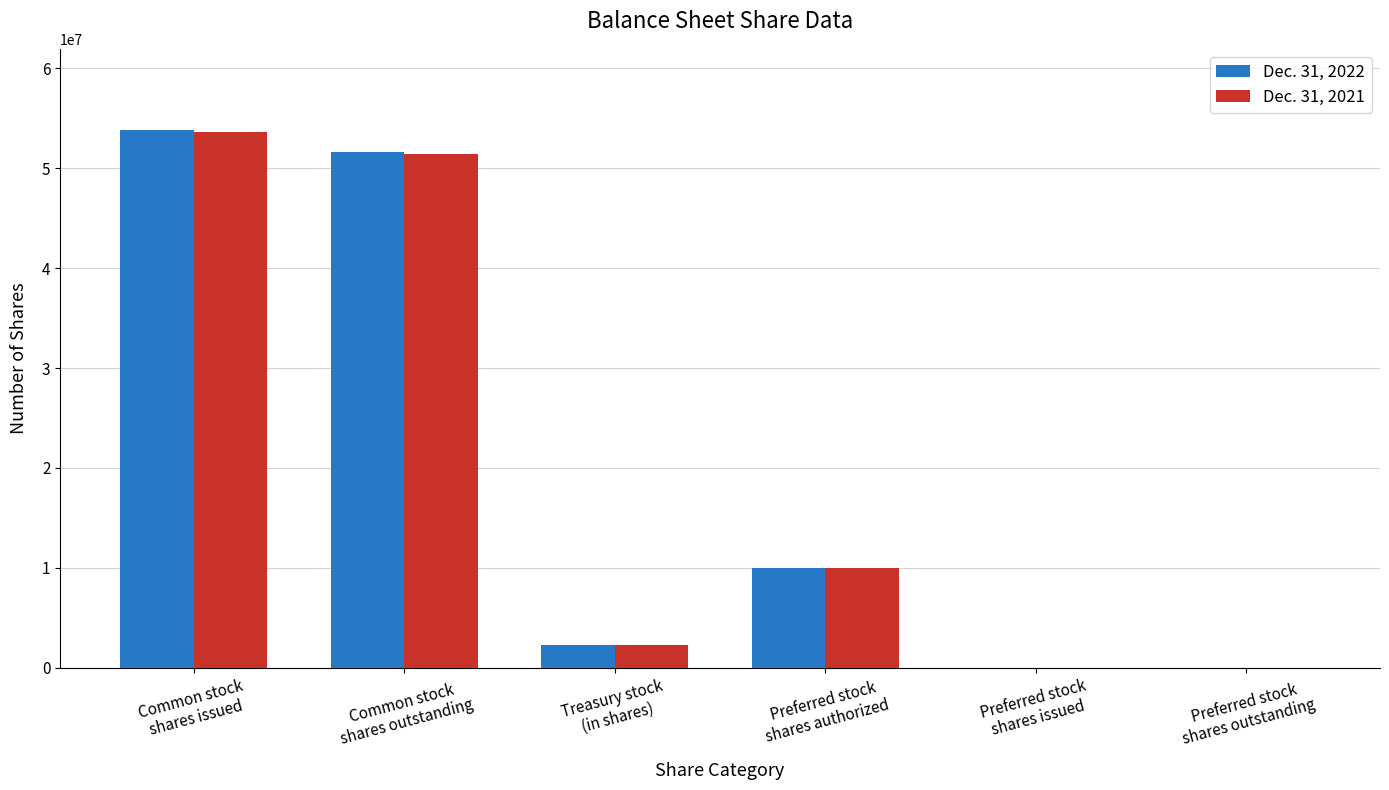

True or false: Dec. 31, 2021 has a value of 13914840 at Preferred stock
shares authorized.

False